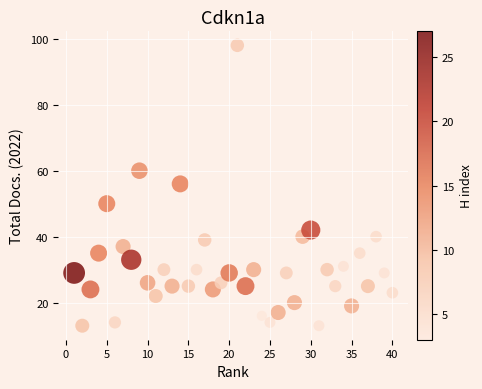

What Y value in the scatter plot is closest to 55?

56